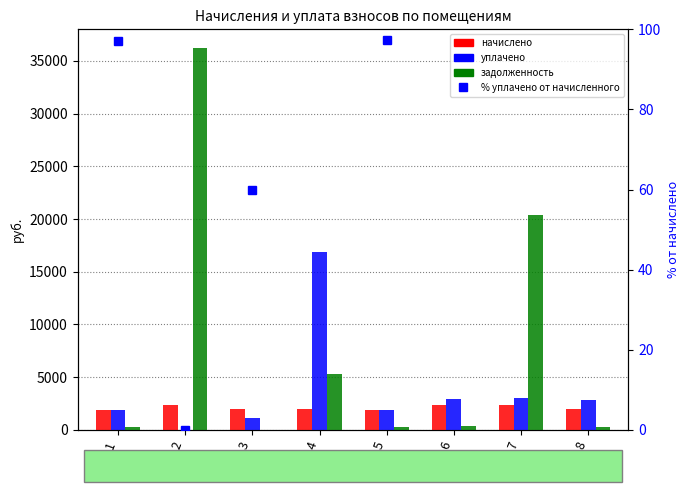

Which label corresponds to the smallest value in the chart?

2